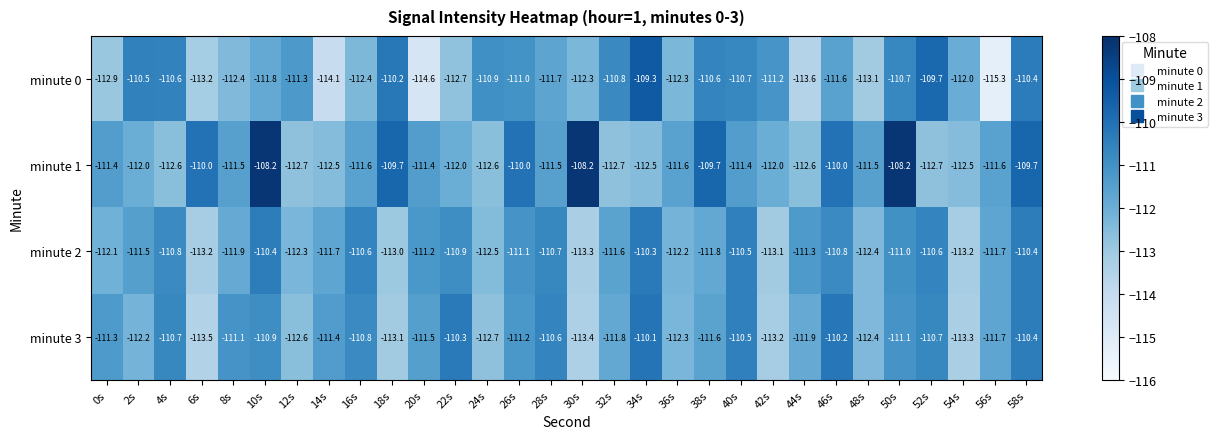

The minute 3 series shows -187.7 at 8s. True or false?

False